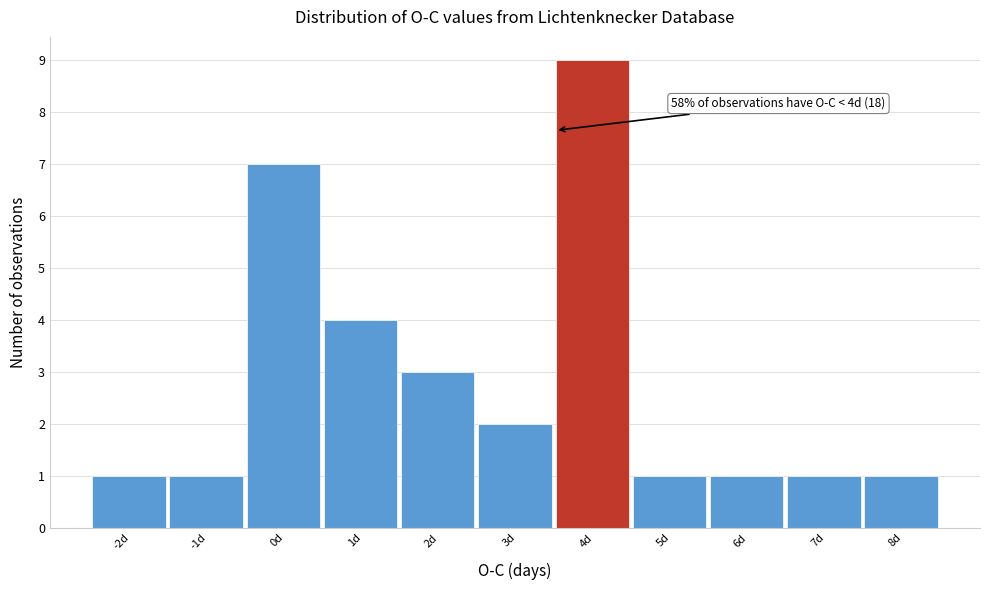

Reading left to right, transcribe all the data shown in this chart.

-2d=1	-1d=1	0d=7	1d=4	2d=3	3d=2	4d=9	5d=1	6d=1	7d=1	8d=1